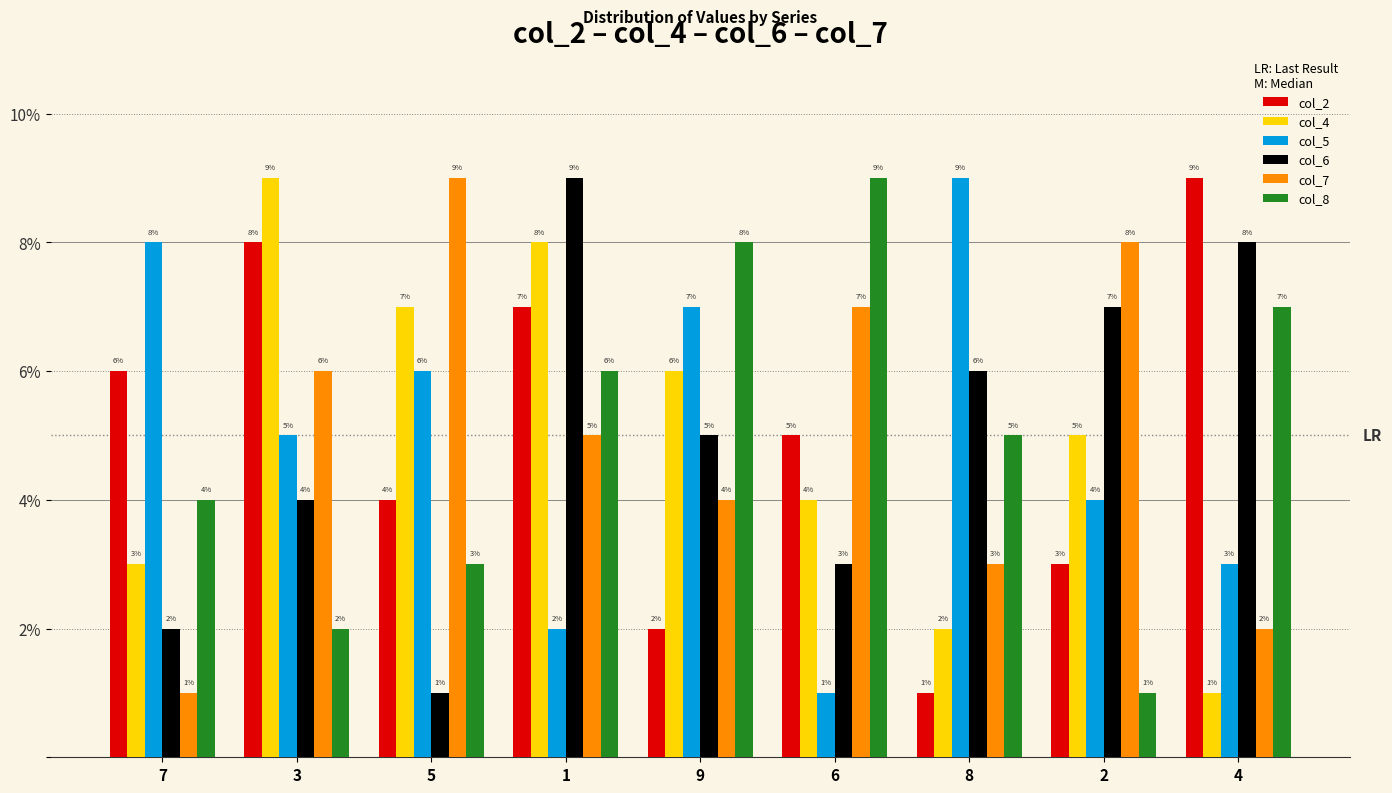

How many bars are there in each group?

6